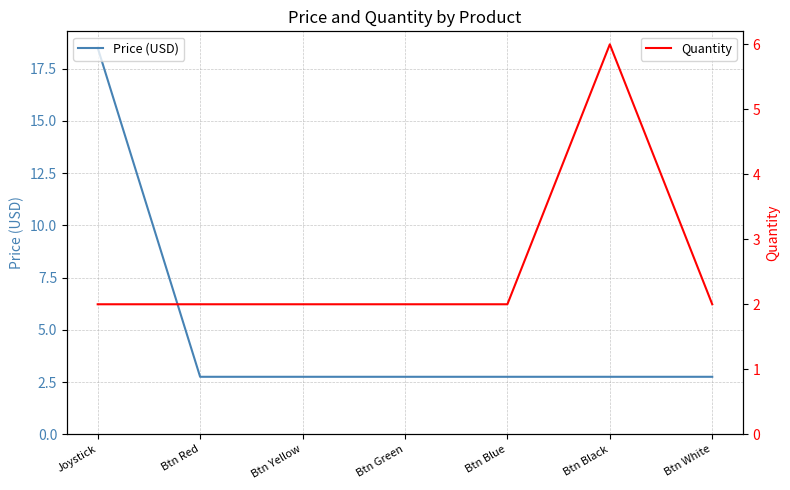

At how many categories does at least one series exceed 7?

1